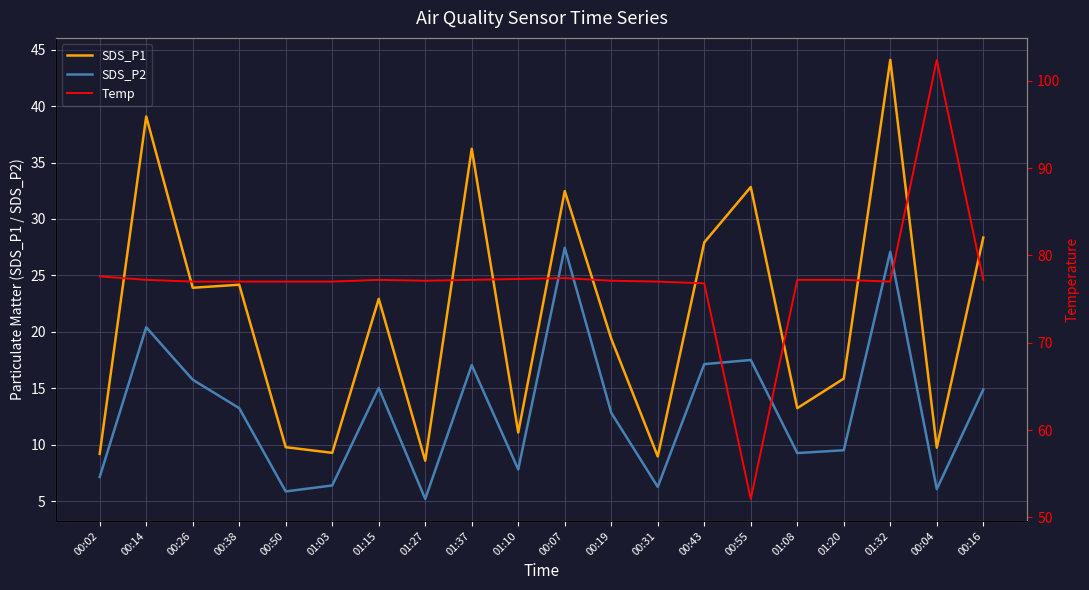

Which category has the lowest value across all series?

01:27